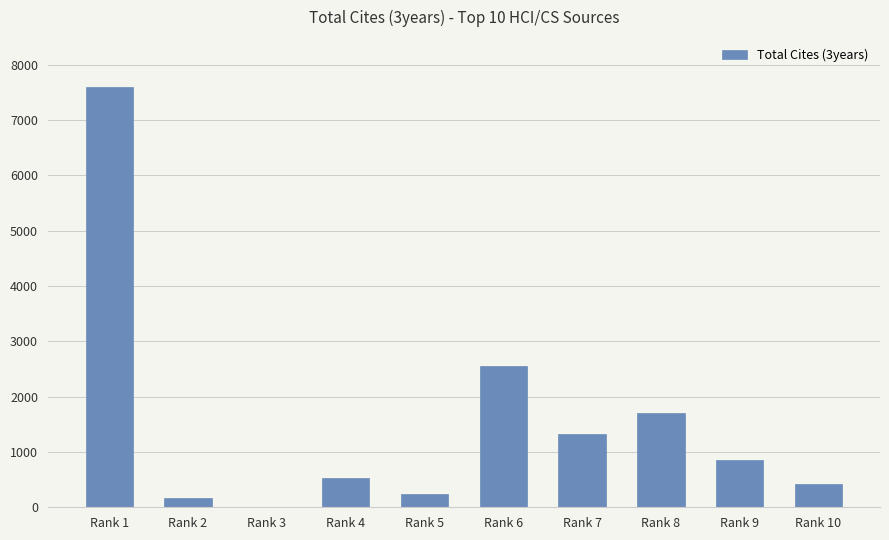

Where is the data nearest to the value 3803?

Rank 6